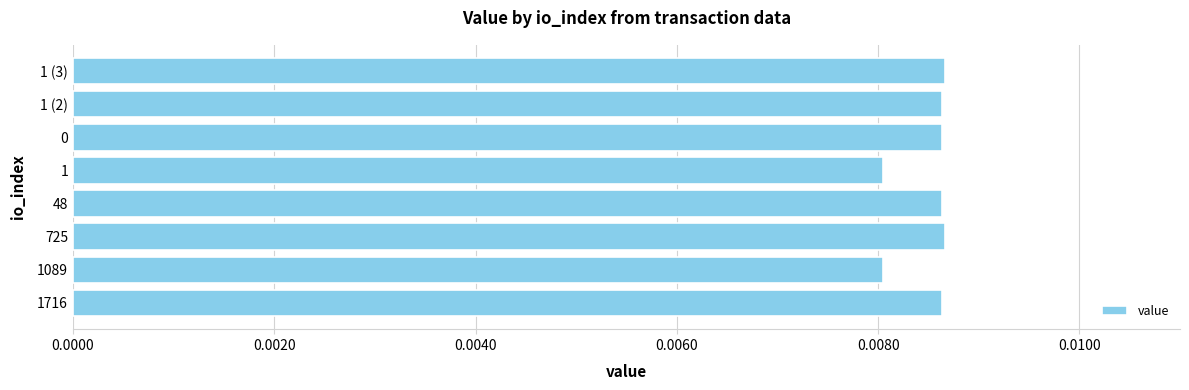

Which has a higher value, 1716 or 1089?

1716